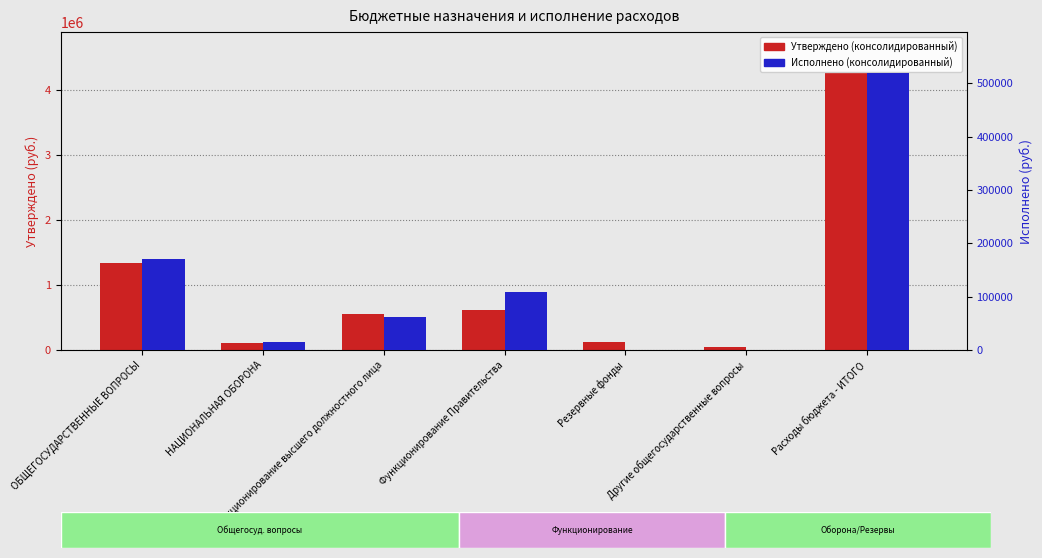

True or false: Утверждено (консолидированный) has a value of 2145049.8 at ОБЩЕГОСУДАРСТВЕННЫЕ ВОПРОСЫ.

False